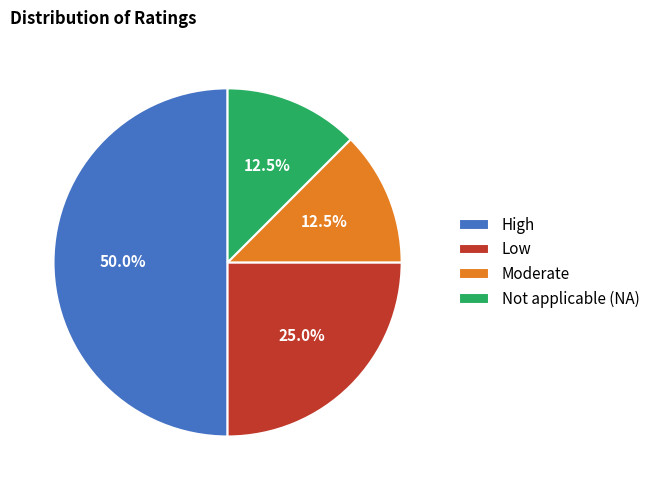

What is the total percentage of Not applicable (NA) and Moderate?

25.0%